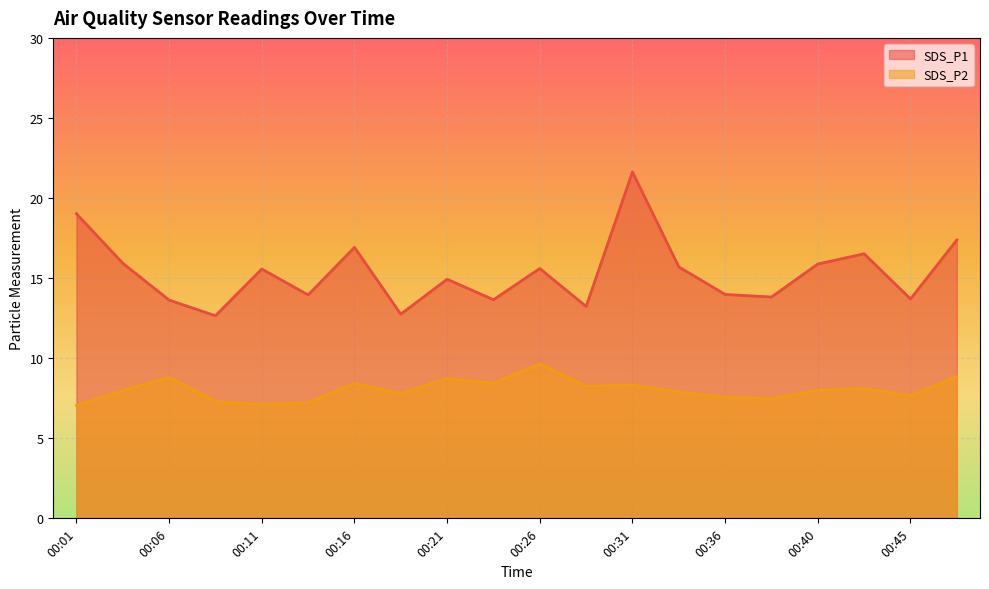

What is the average value of the SDS_P1 series?

15.3